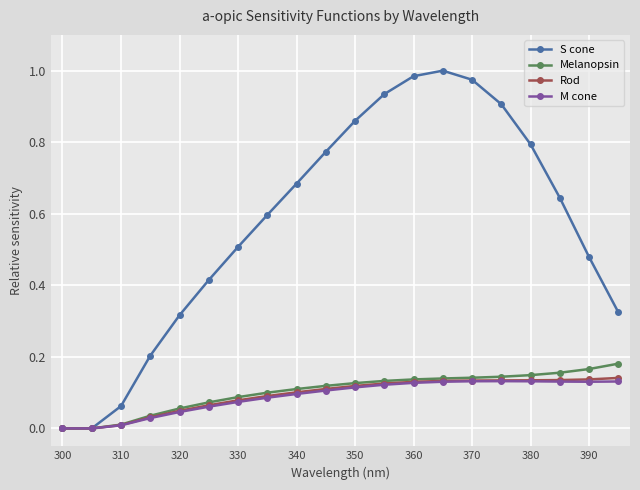

Which series has the widest spread of values?

S cone